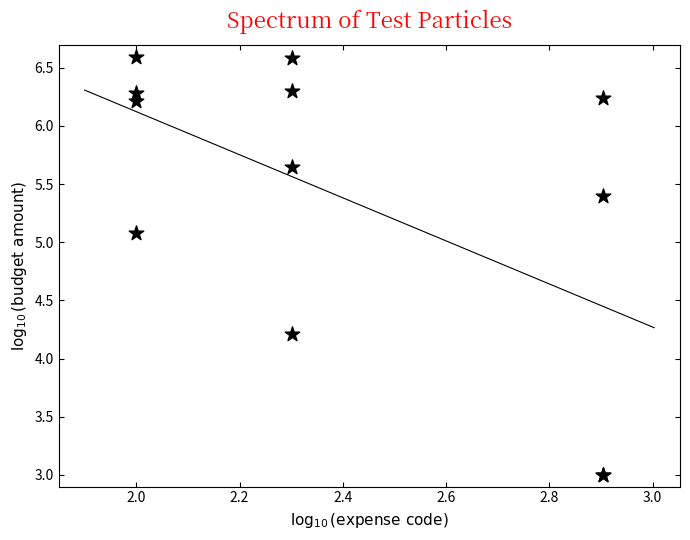

What Y value in the scatter plot is closest to 4?

4.2